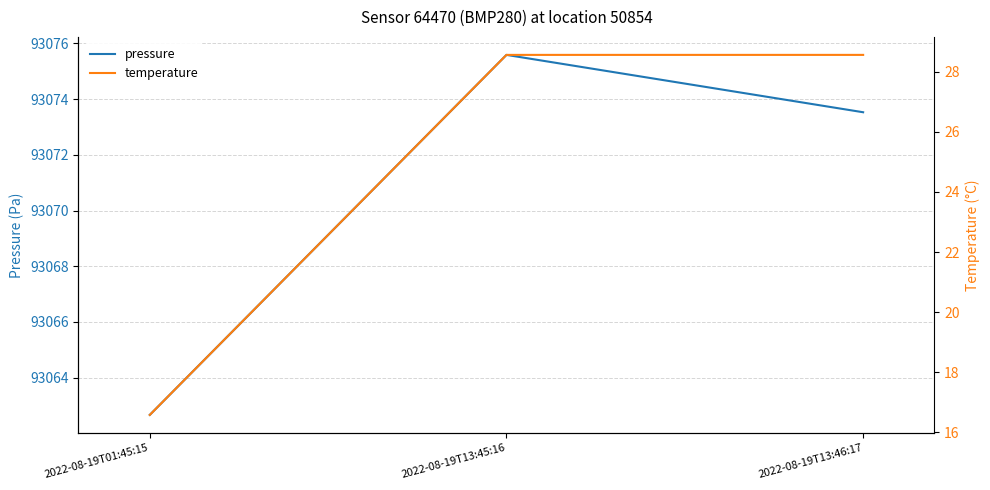

How many data points in pressure are less than 93073?

1